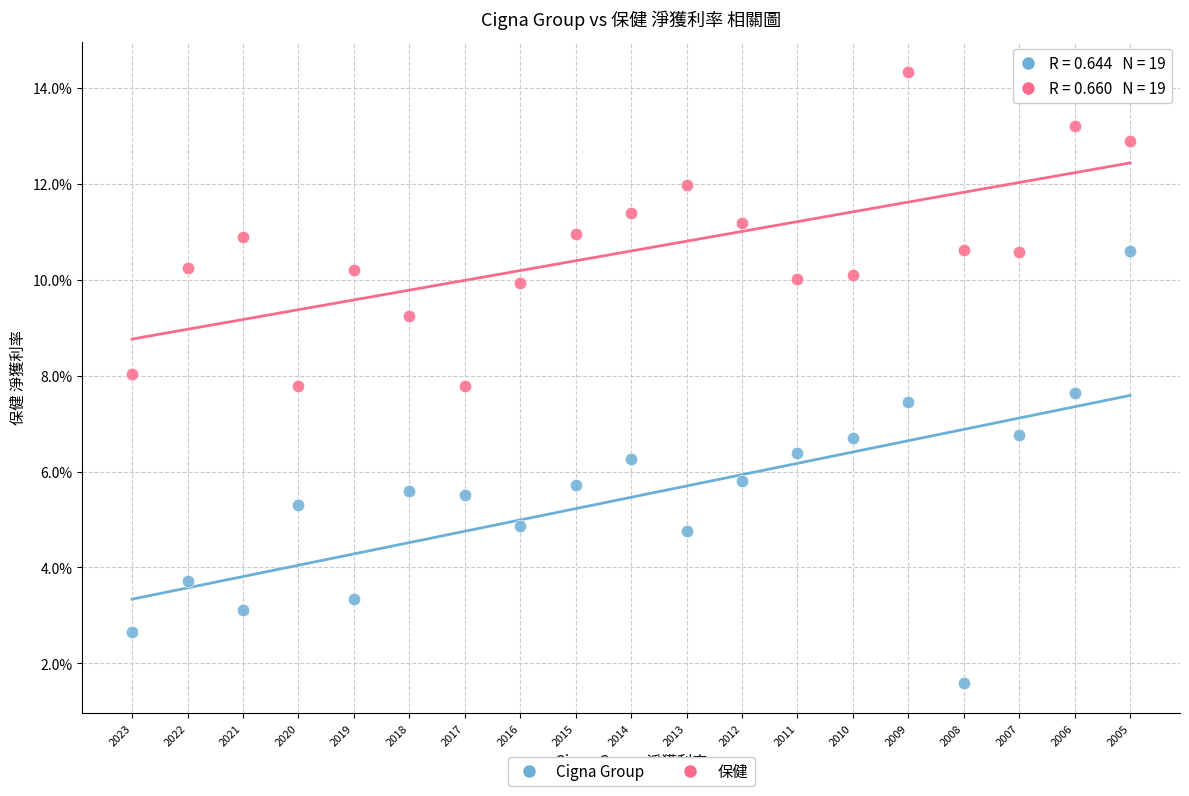

Which series has the largest Y range (max minus min)?

Cigna Group